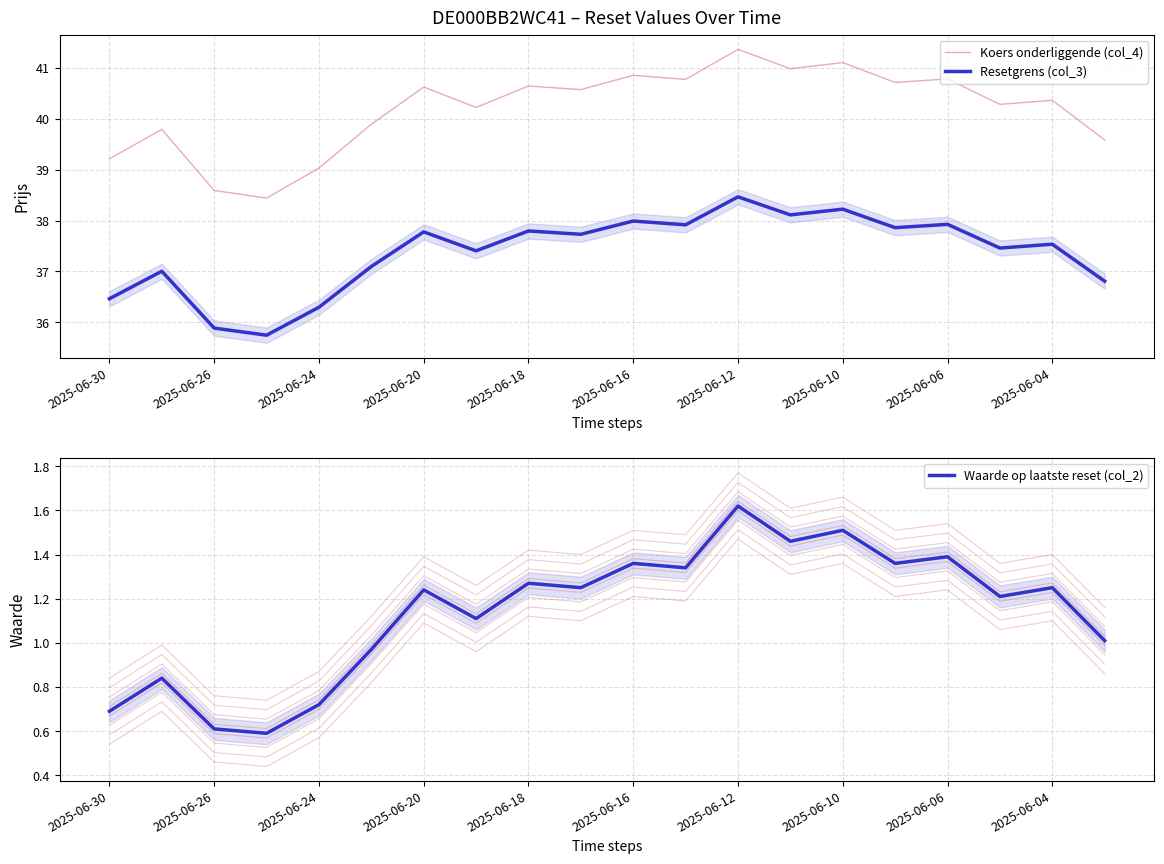

Which series has the largest total across all categories?

Koers onderliggende (col_4)